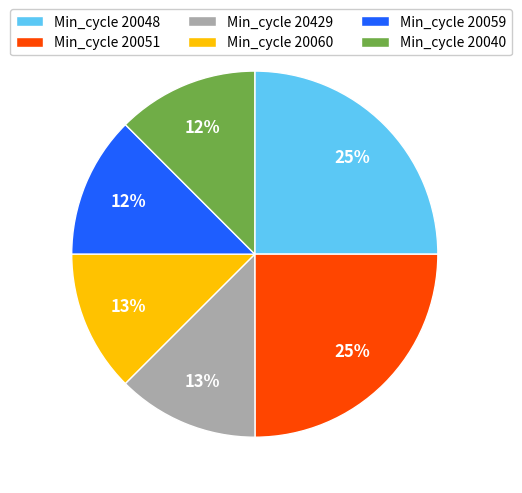

To the nearest percent, what portion does Min_cycle 20060 represent?

13%